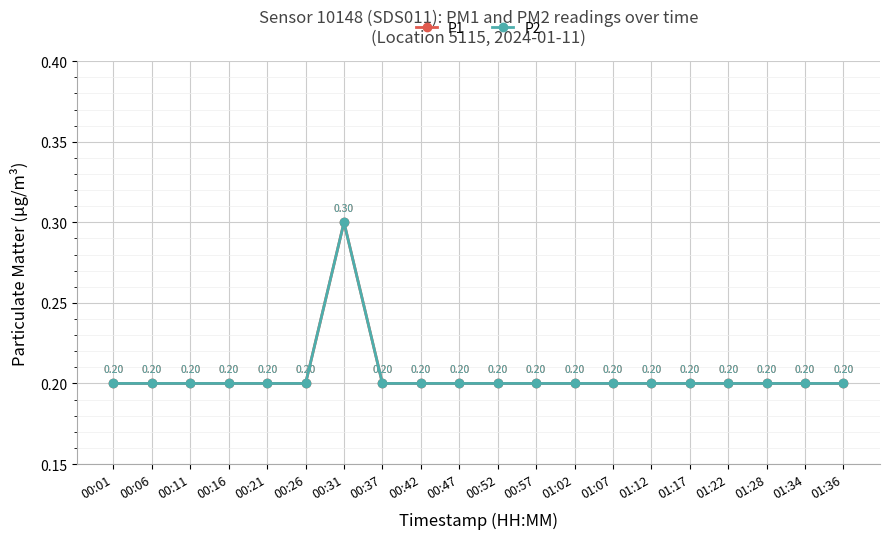

What is the total value across all series at 00:26?

0.4